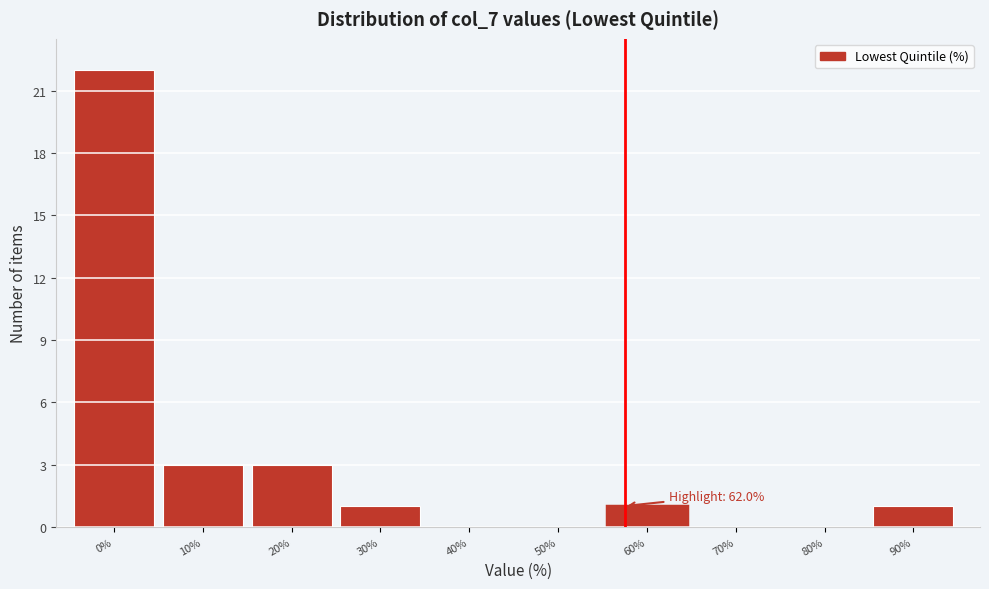

Reading left to right, list all the values displayed in this chart.

0%=22	10%=3	20%=3	30%=1	40%=0	50%=0	60%=1	70%=0	80%=0	90%=1